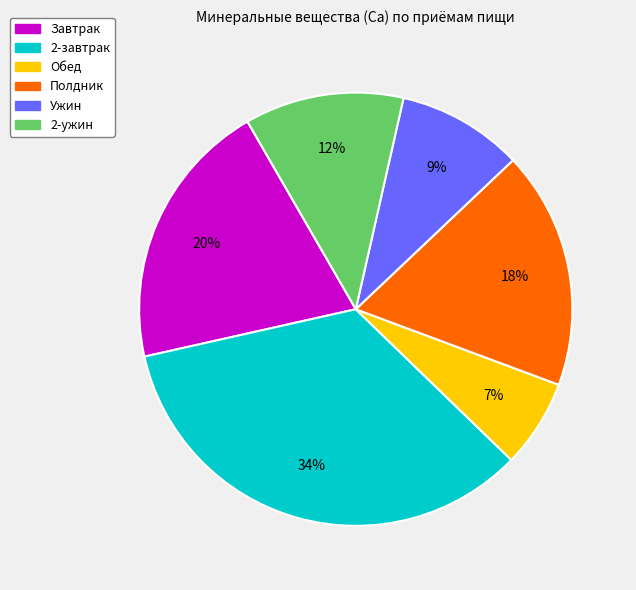

To the nearest percent, what is the average slice percentage?

17%